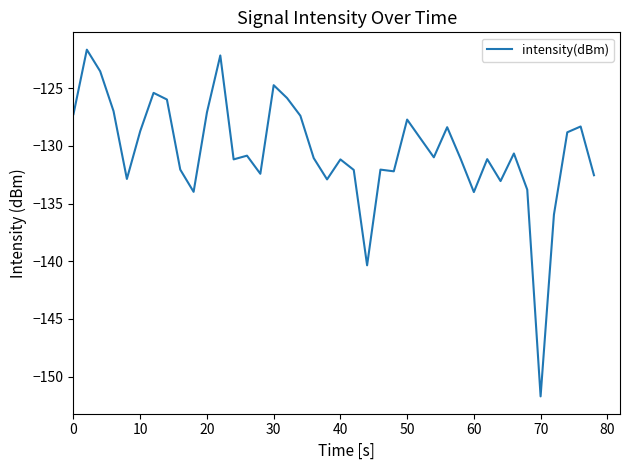

What is the smallest value displayed?

-151.7